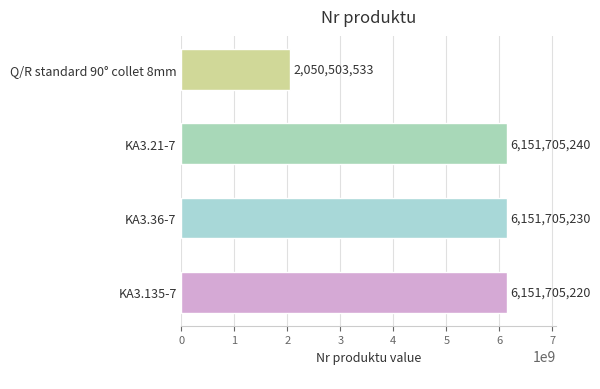

Between KA3.36-7 and KA3.135-7, which is larger?

KA3.36-7